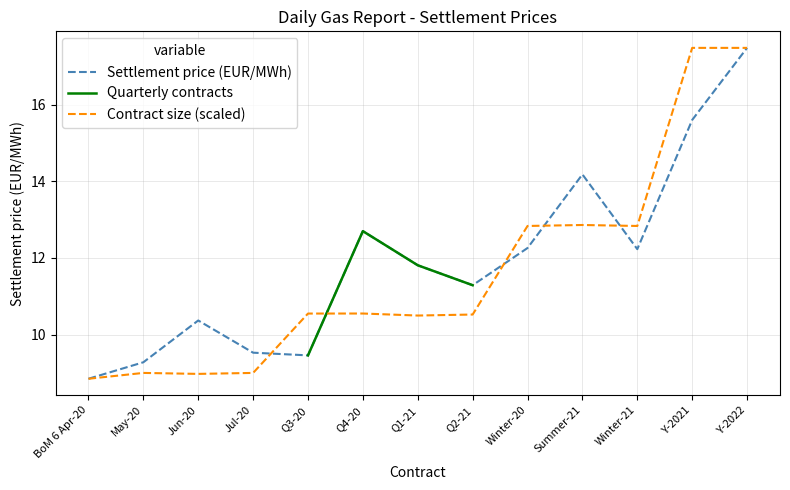

Which has a higher value, May-20 or Summer-21?

Summer-21